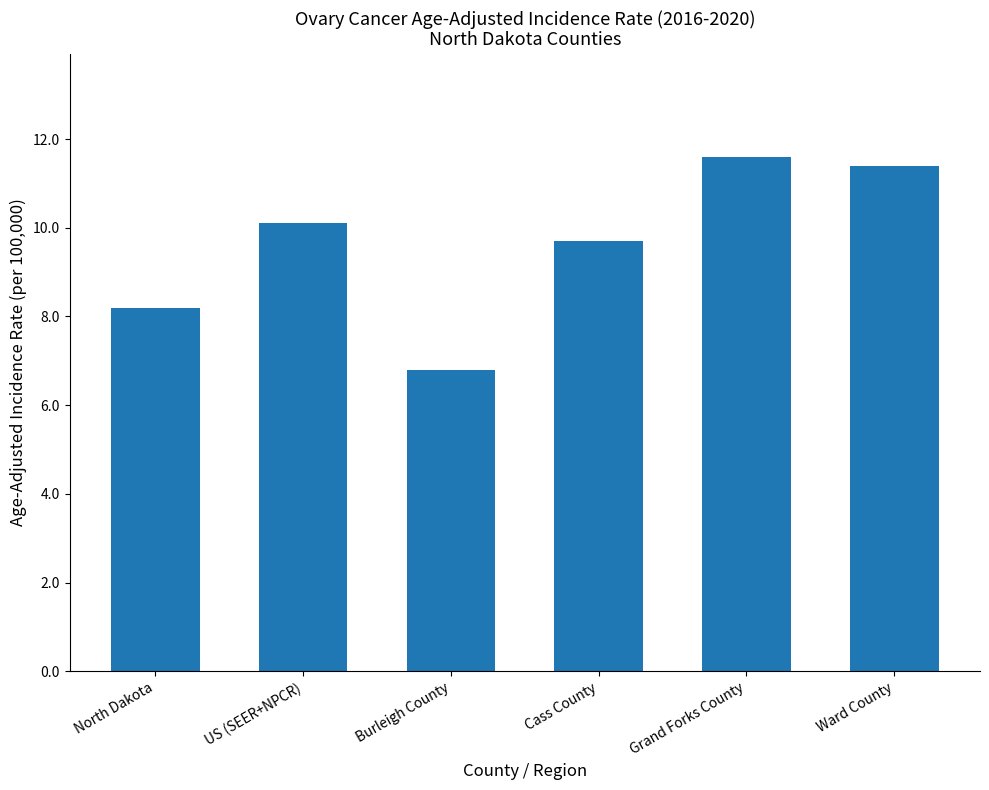

What is the change in value from Burleigh County to Grand Forks County?

+4.8